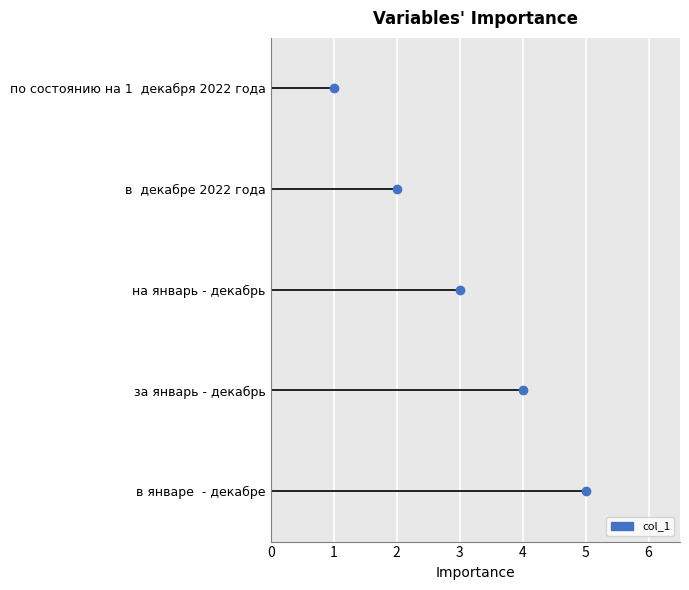

What is the sum of the values at на январь - декабрь and за январь - декабрь?

7